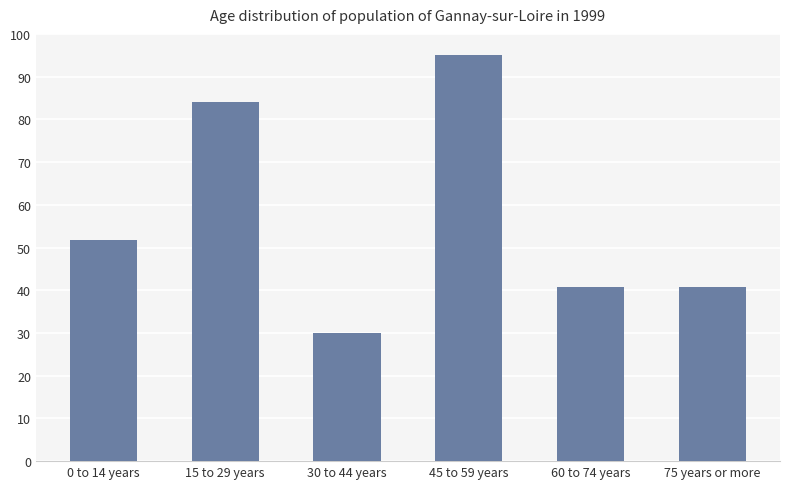

What is the difference between the values at 0 to 14 years and 15 to 29 years?

32.5